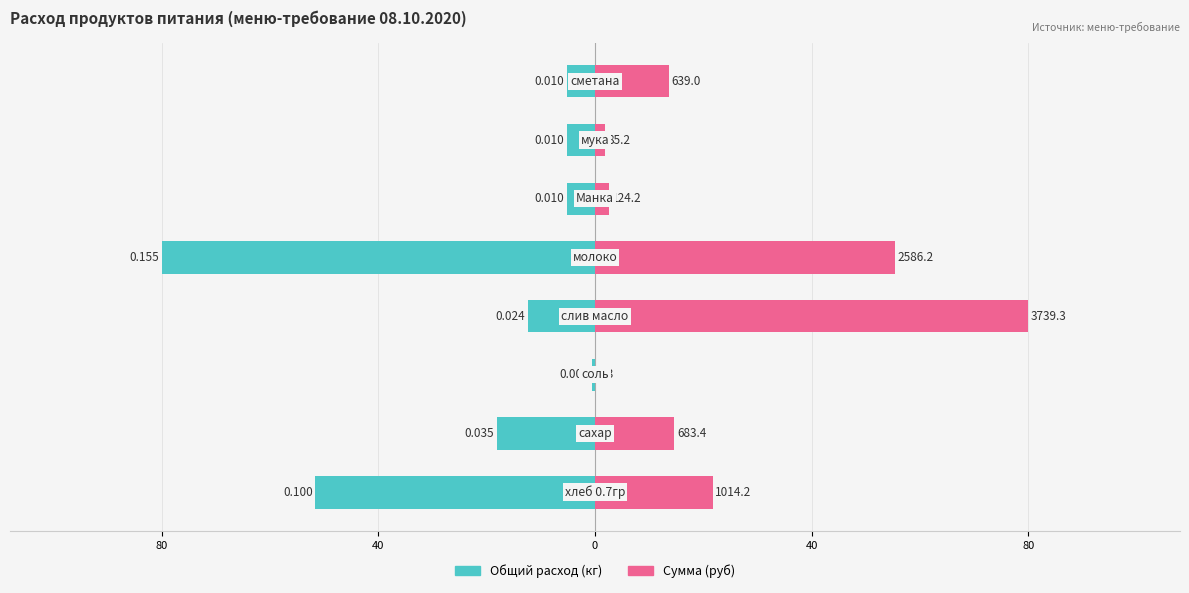

How many categories are shown in the chart?

8